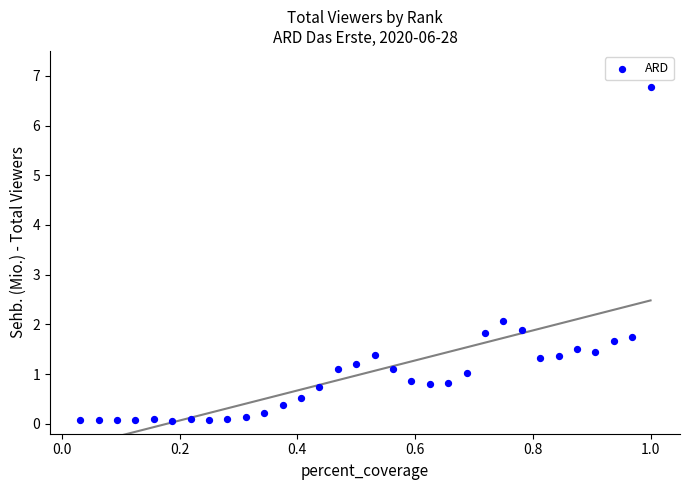

What Y value in the scatter plot is closest to 3?

2.1